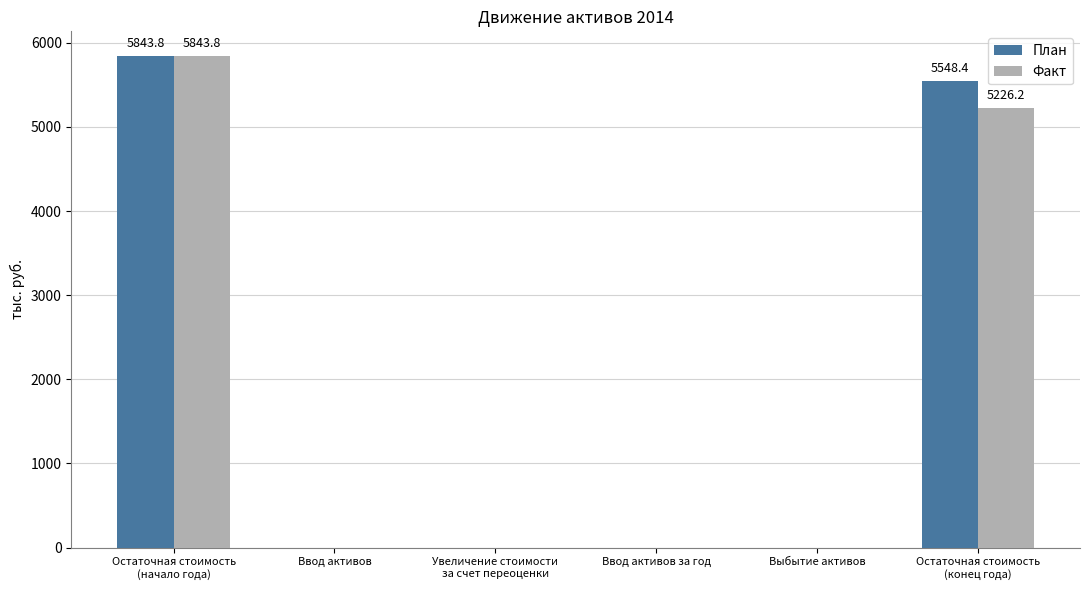

What is the total value across all series at Остаточная стоимость
(конец года)?

10774.6